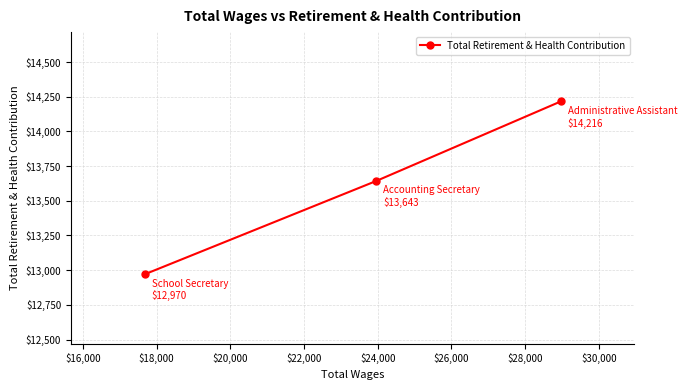

What is the value of the 2nd point from the left?

13643